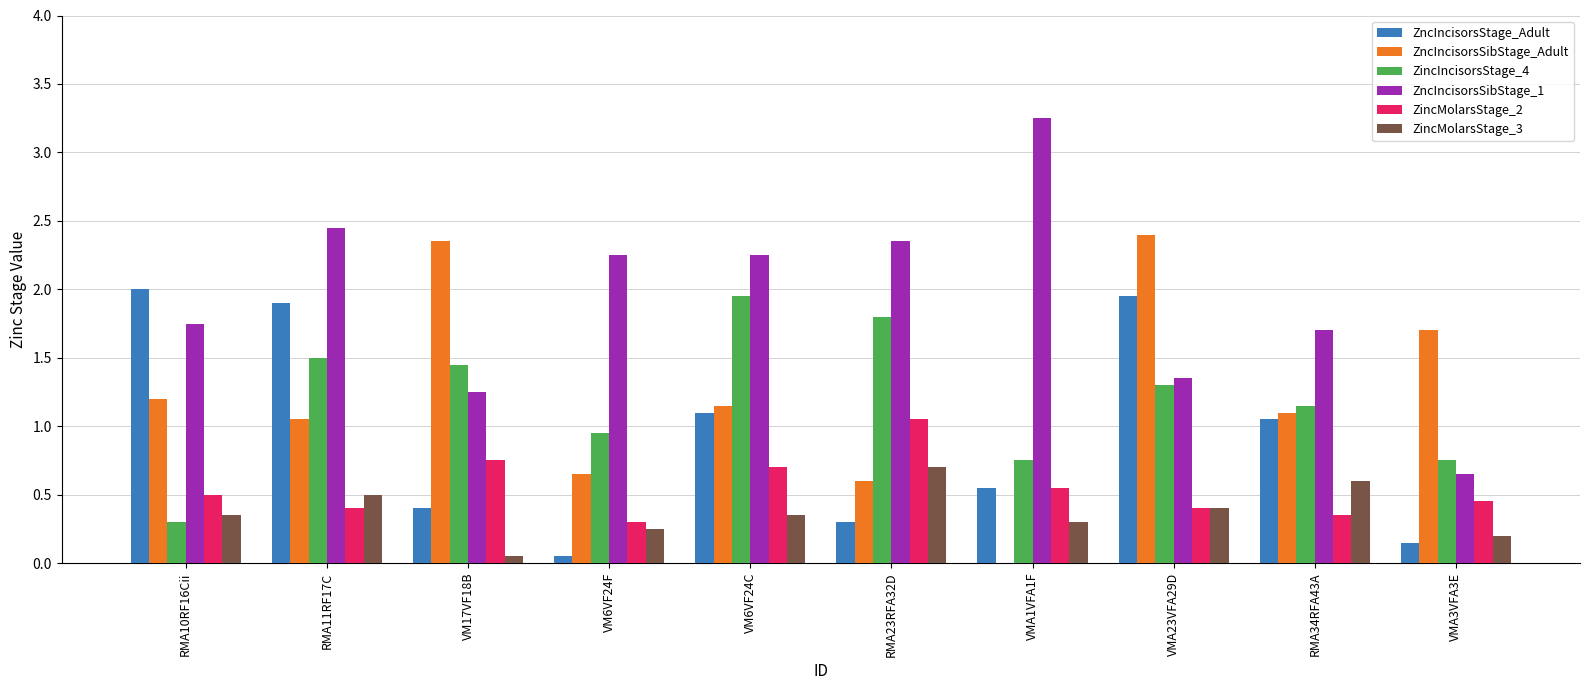

The value of ZncIncisorsSibStage_1 at RMA34RFA43A is 0.4. True or false?

False